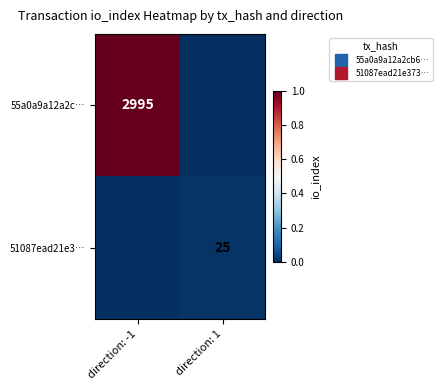

Is the value of 51087ead21e3… at direction: -1 greater than the value of 55a0a9a12a2c… at direction: -1?

No